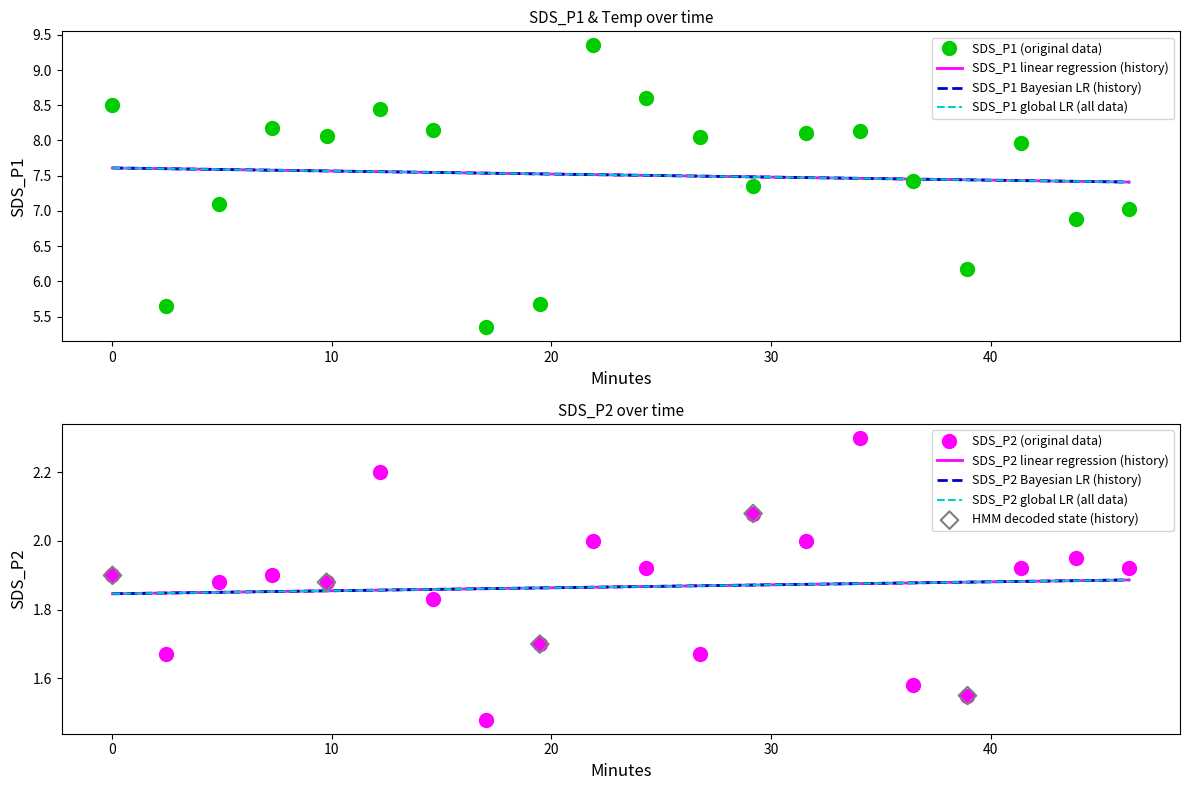

Which series contains the lowest Y value?

SDS_P2